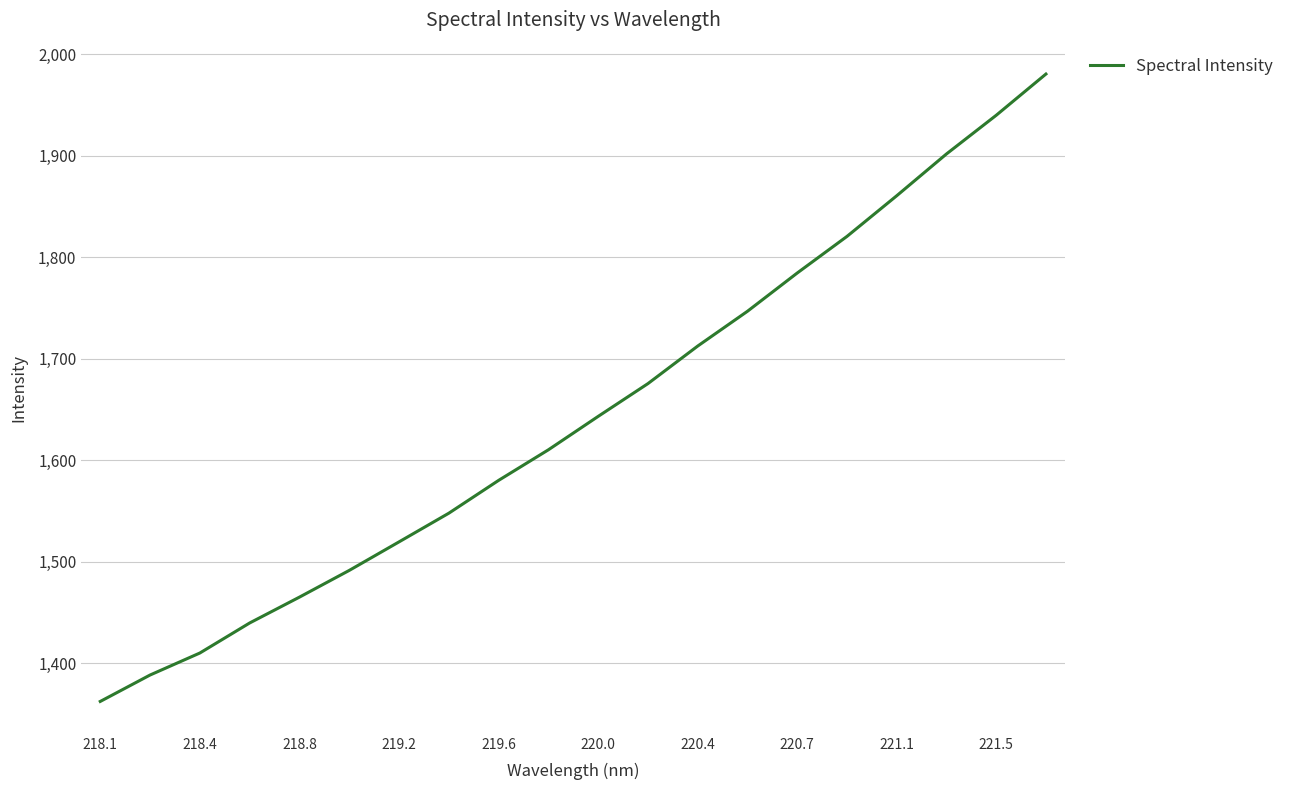

What is the smallest value displayed?

1362.2